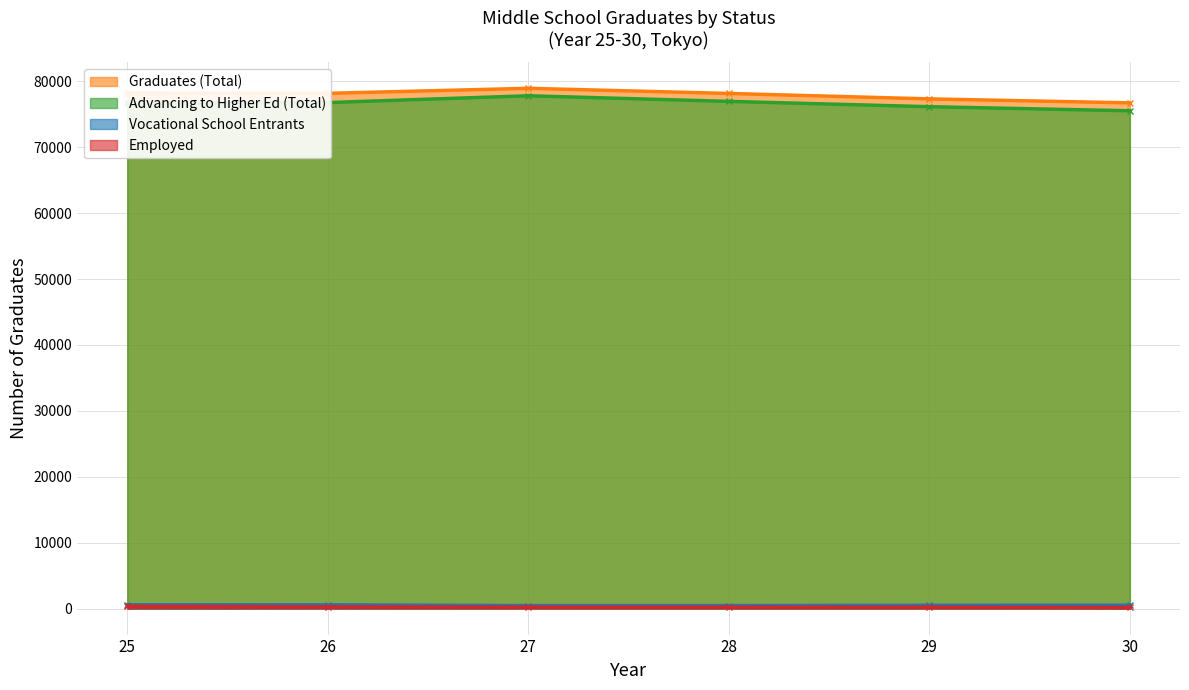

In Vocational School Entrants, how many points are higher than both neighbors (excluding endpoints)?

1